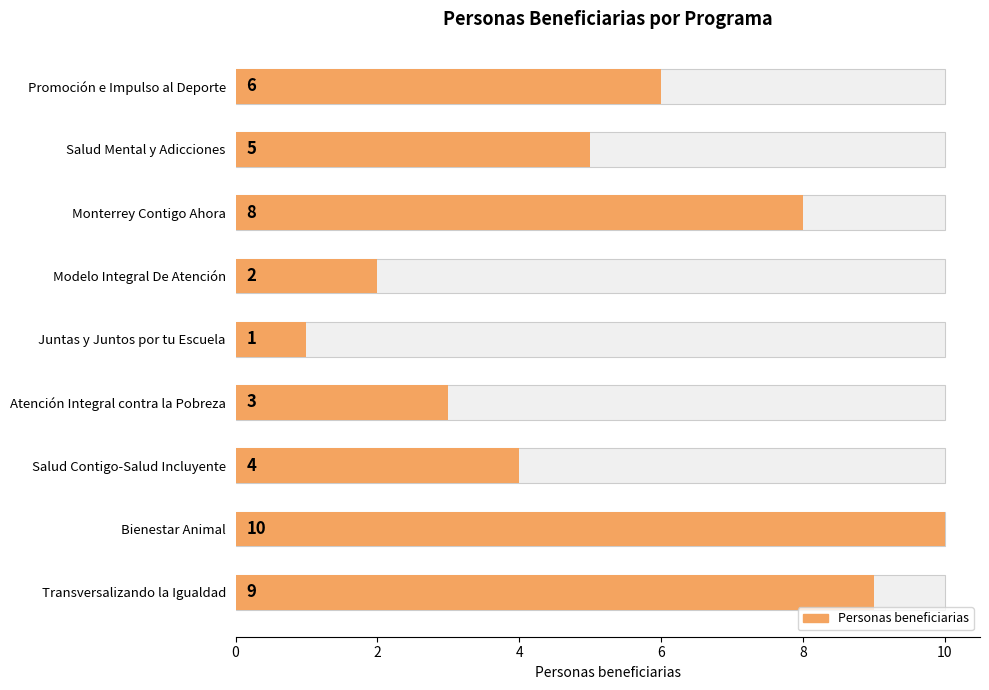

True or false: the data shows 9 at Transversalizando la Igualdad.

True